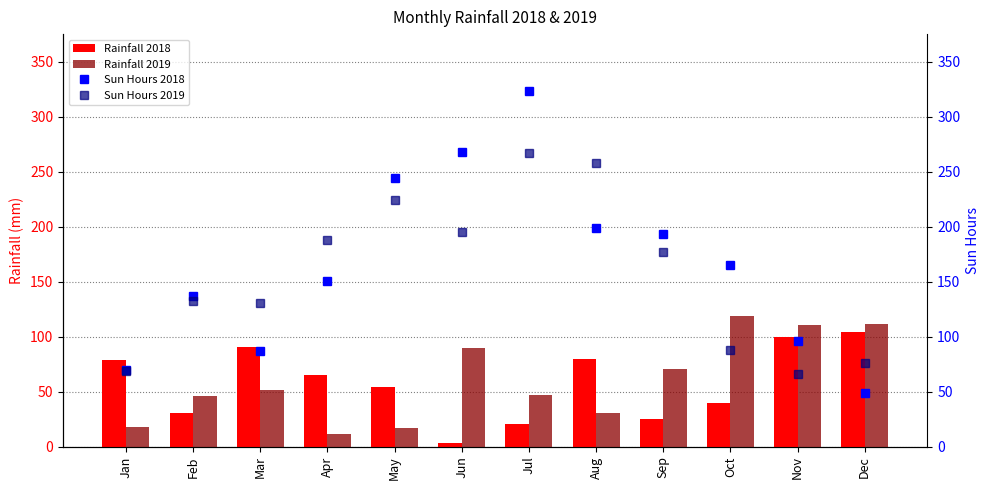

What is the maximum value for Rainfall 2018?

104.5